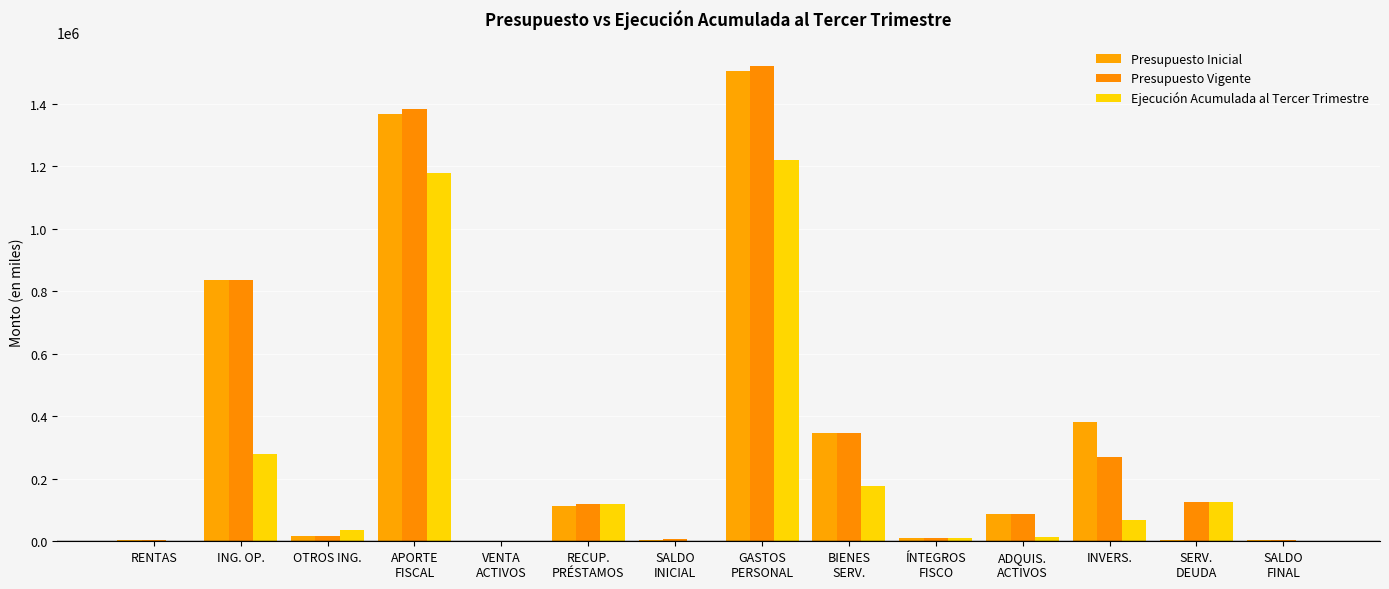

How many categories are shown in the chart?

14